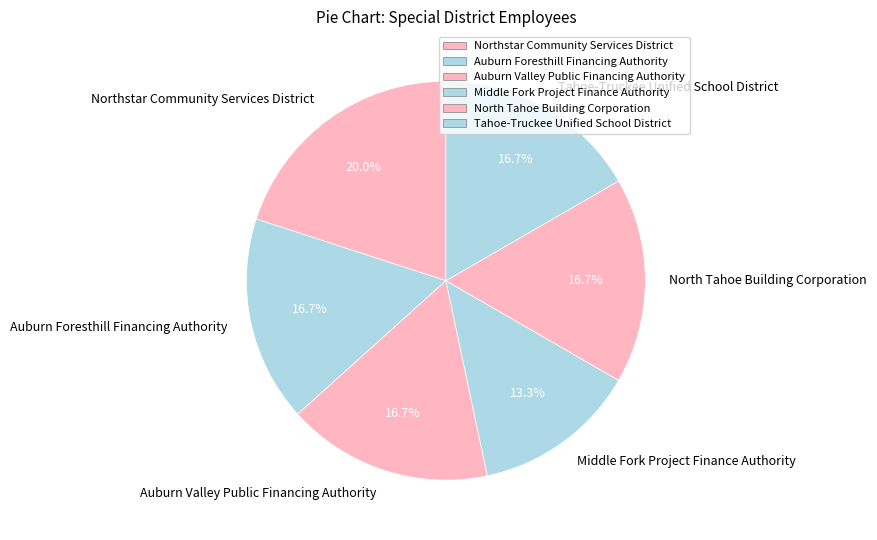

What percentage do Auburn Valley Public Financing Authority and Northstar Community Services District together represent?

36.7%